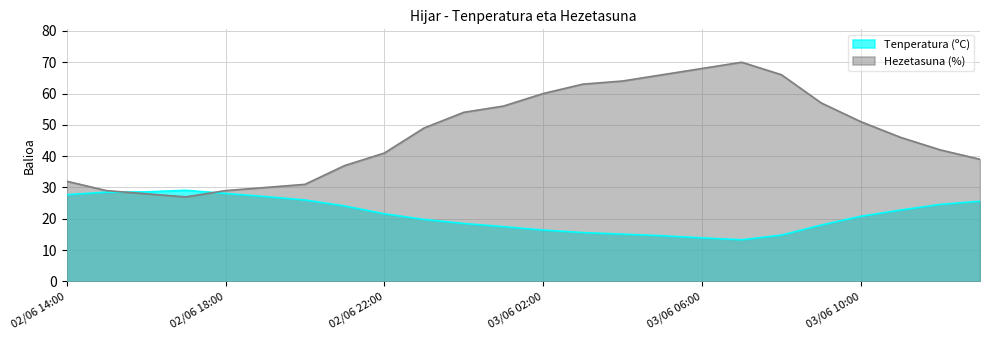

Where does the Hezetasuna (%) series first go above 49?

03/06 00:00